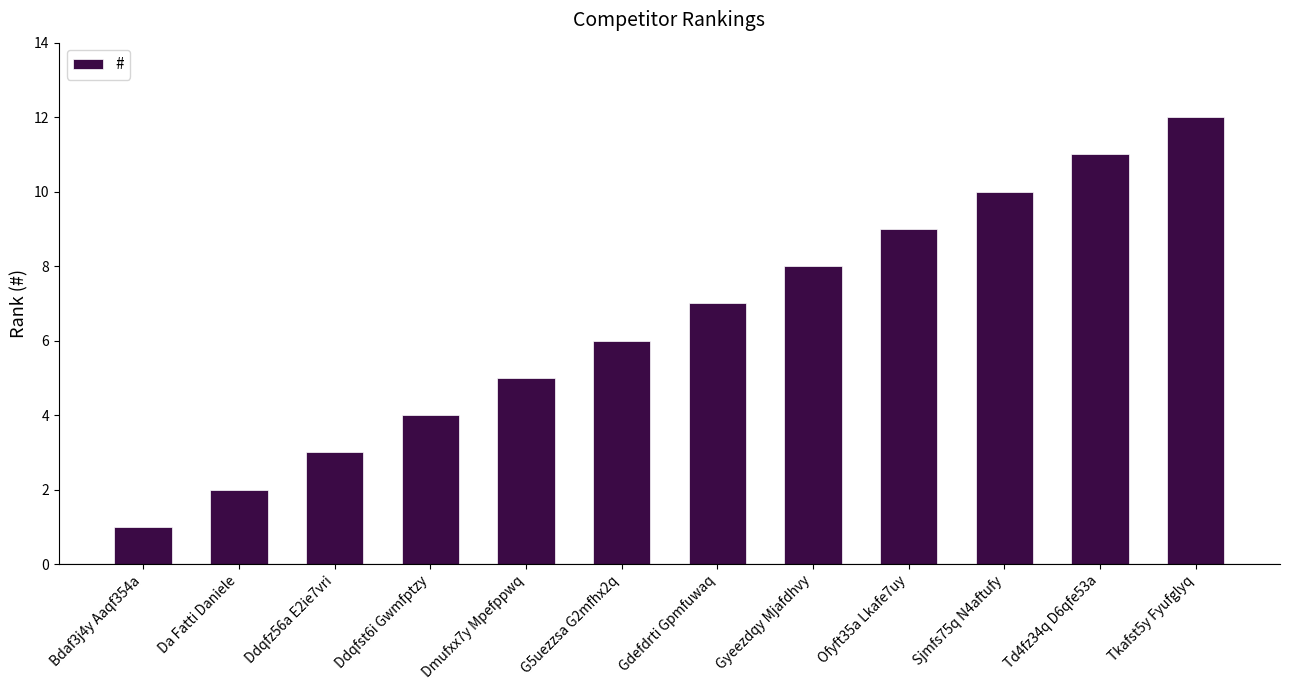

The chart shows a value of 8 at Gyeezdqy Mjafdhvy. True or false?

True